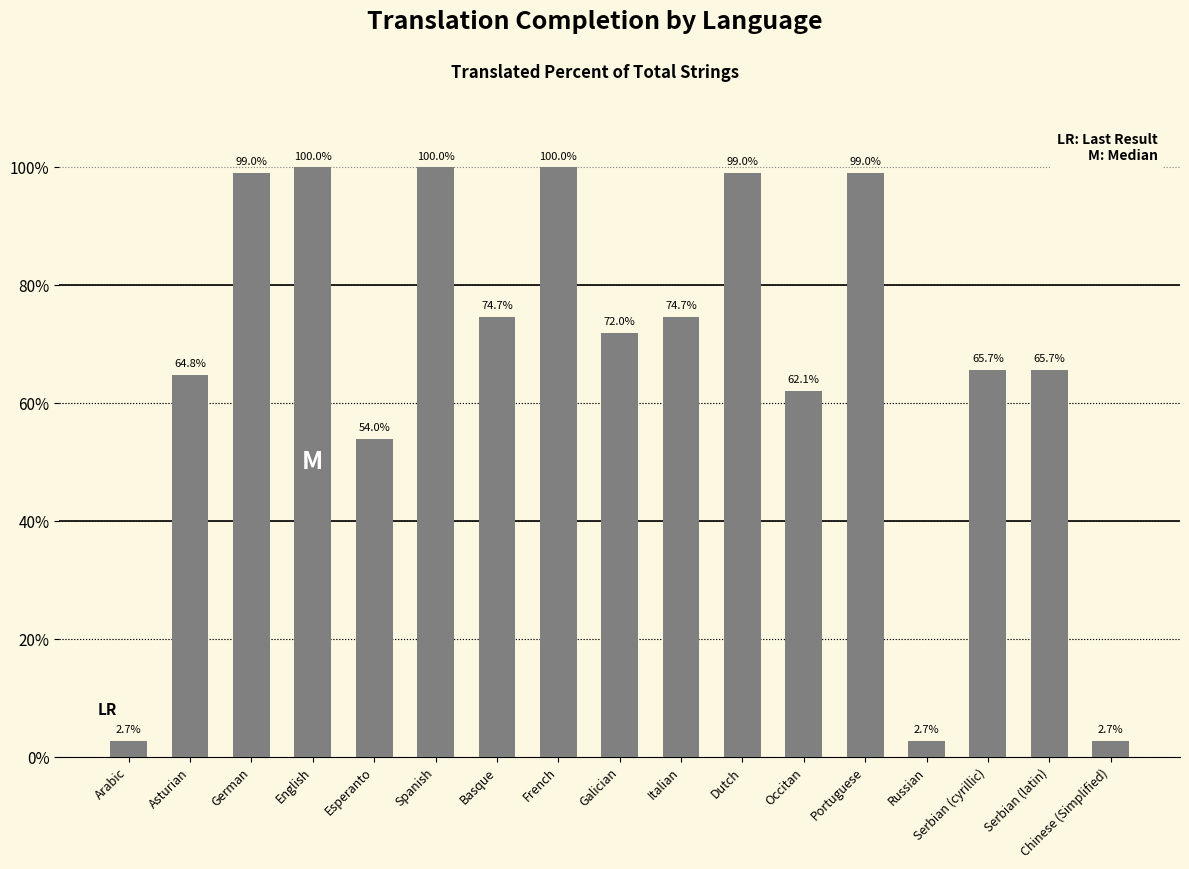

What is the sum of all values?

1138.8